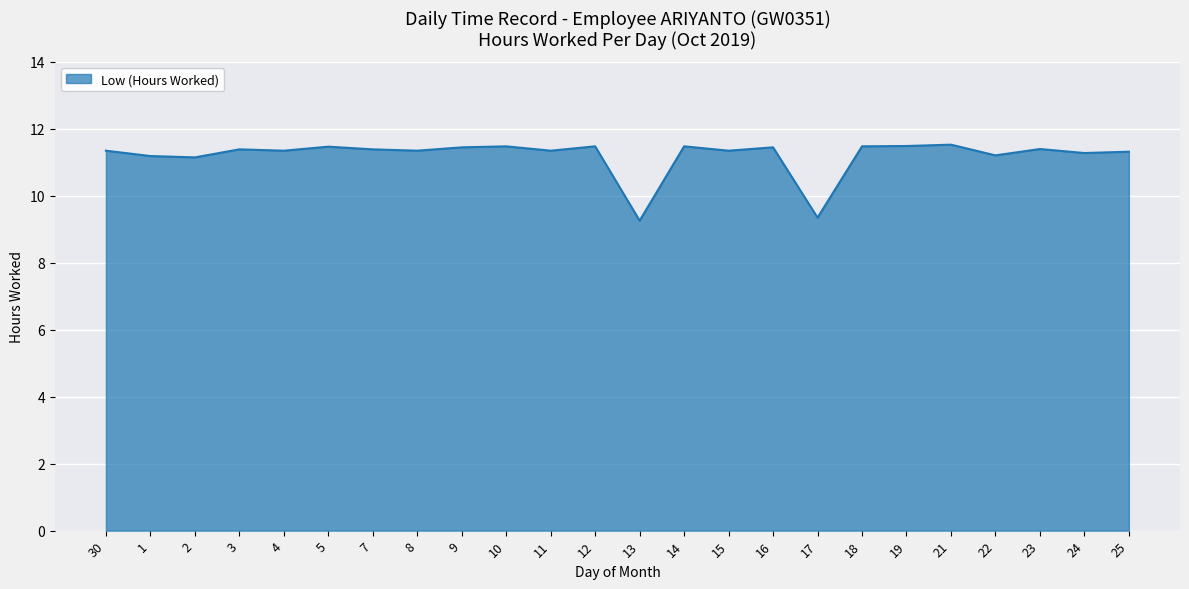

What is the sum of the values at 12 and 1?

22.7